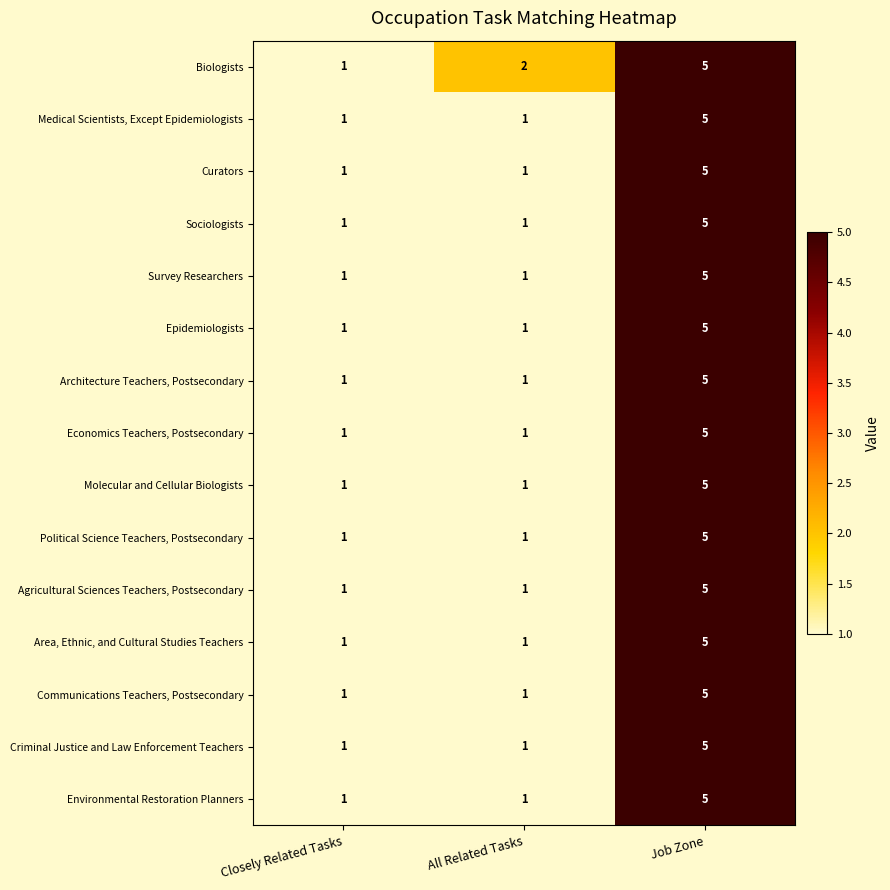

Which category has the highest value across all series?

Job Zone